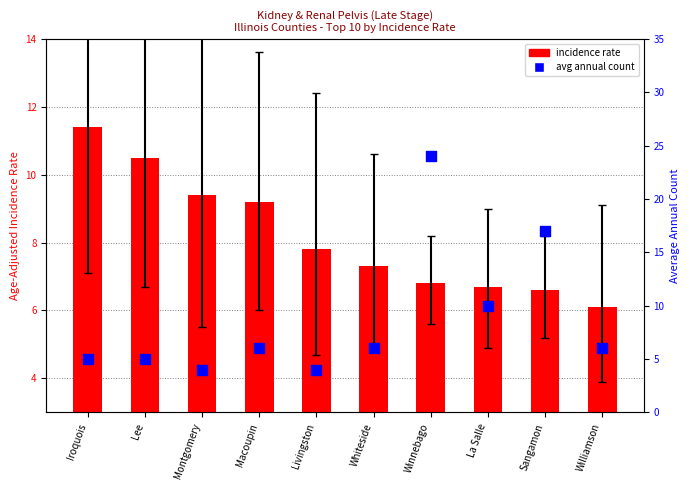

Which series has the largest Y range (max minus min)?

avg annual count